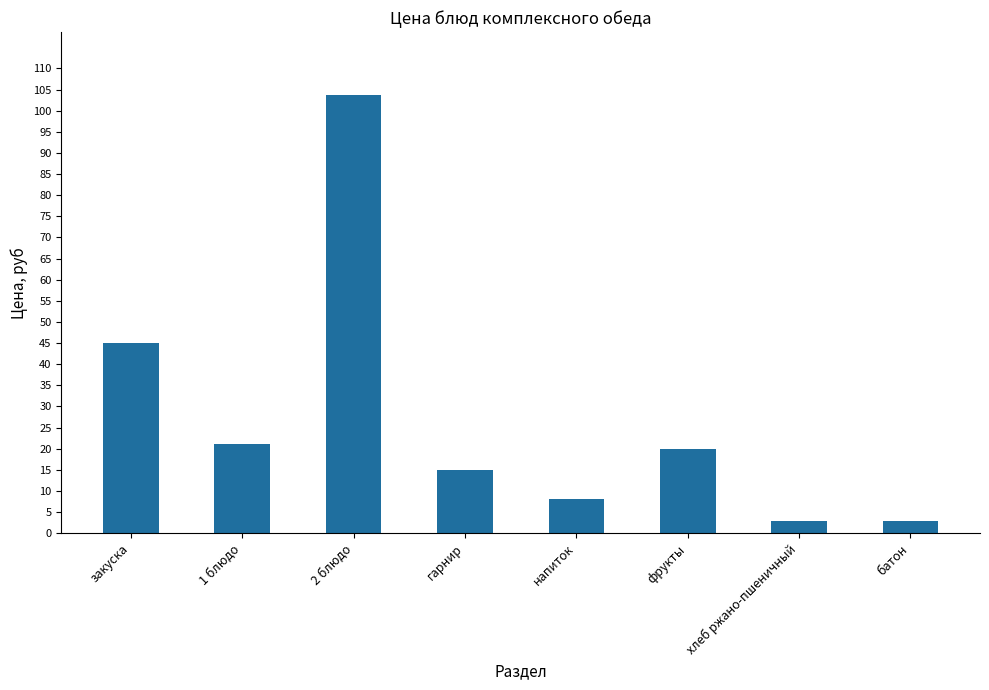

Between батон and закуска, which is larger?

закуска